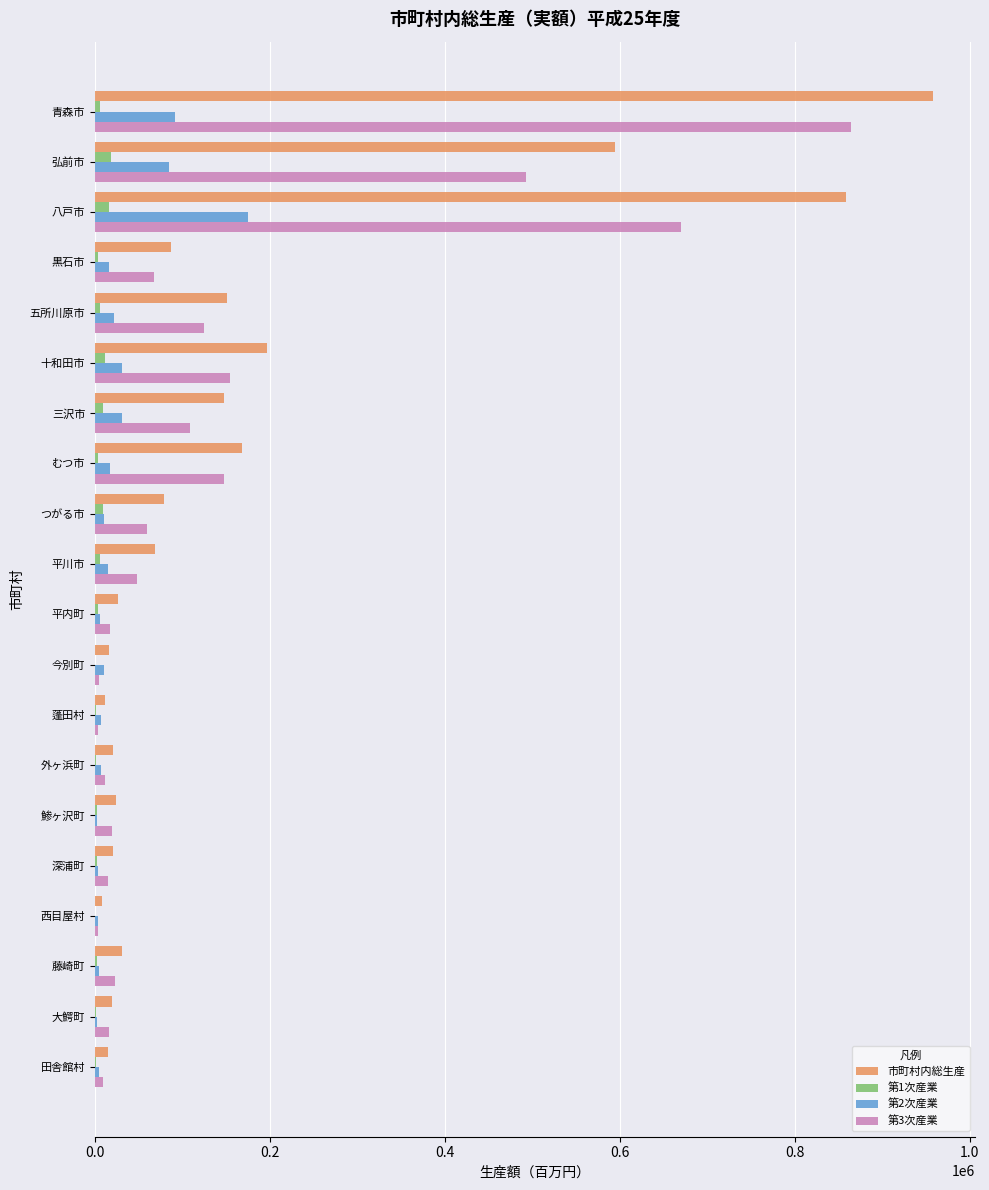

Is it true that 市町村内総生産 equals 1048091 at 弘前市?

False